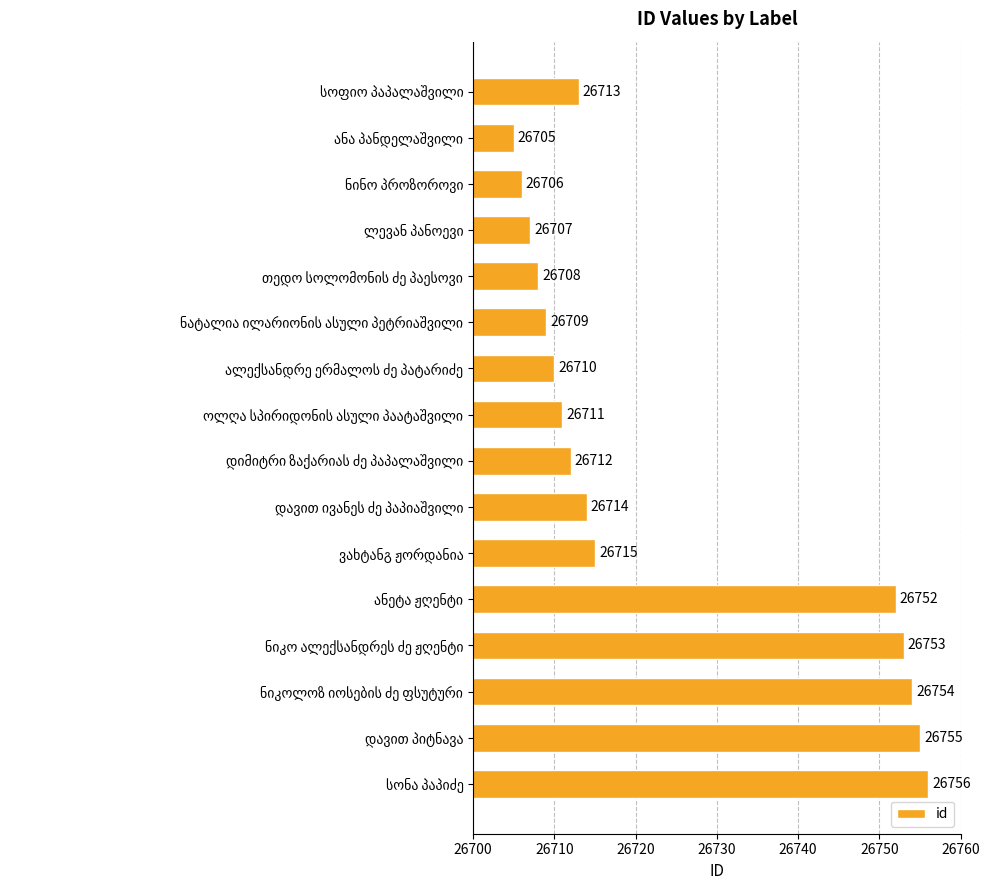

What is the maximum value shown in the chart?

26756